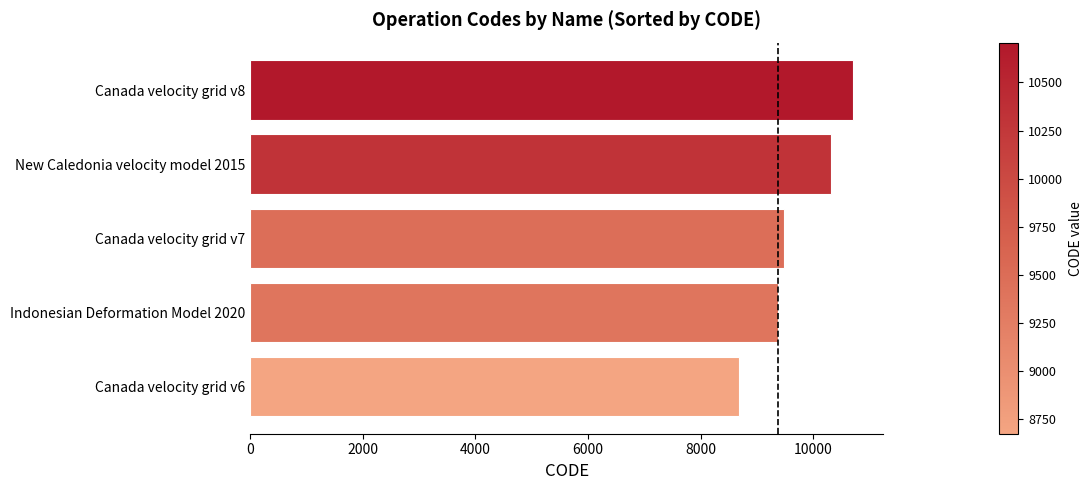

At which label is the value closest to 9691?

Canada velocity grid v7